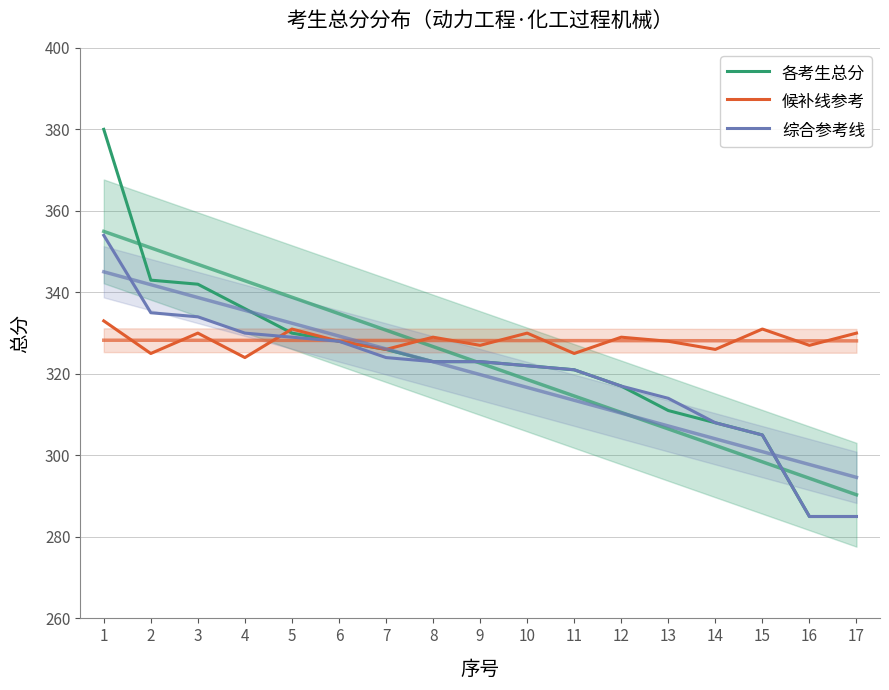

At which category is the sum across all series the highest?

1